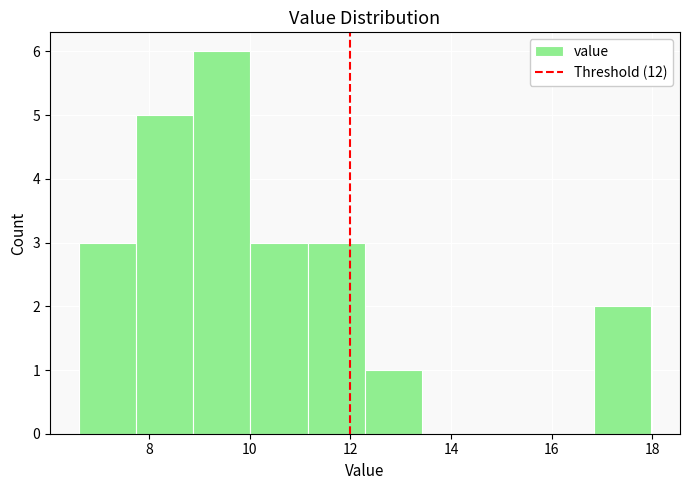

Reading left to right, transcribe this chart: for each bar, give the range it covers on the x-axis and its height. Neither the bar edges nor the heights are printed on the chart, so give them approximately, as read against the axes.

6.6 to 7.8: 3
7.8 to 8.8: 5
8.8 to 10.0: 6
10.0 to 11.2: 3
11.2 to 12.2: 3
12.2 to 13.4: 1
13.4 to 14.6: 0
14.6 to 15.8: 0
15.8 to 16.8: 0
16.8 to 18.0: 2